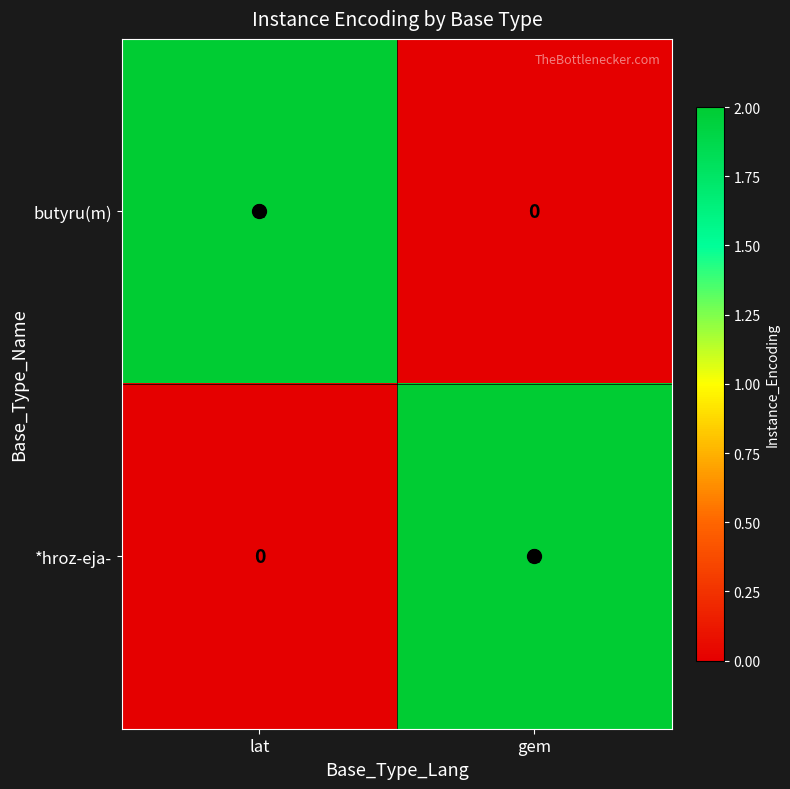

True or false: butyru(m) has a value of 1 at lat.

False